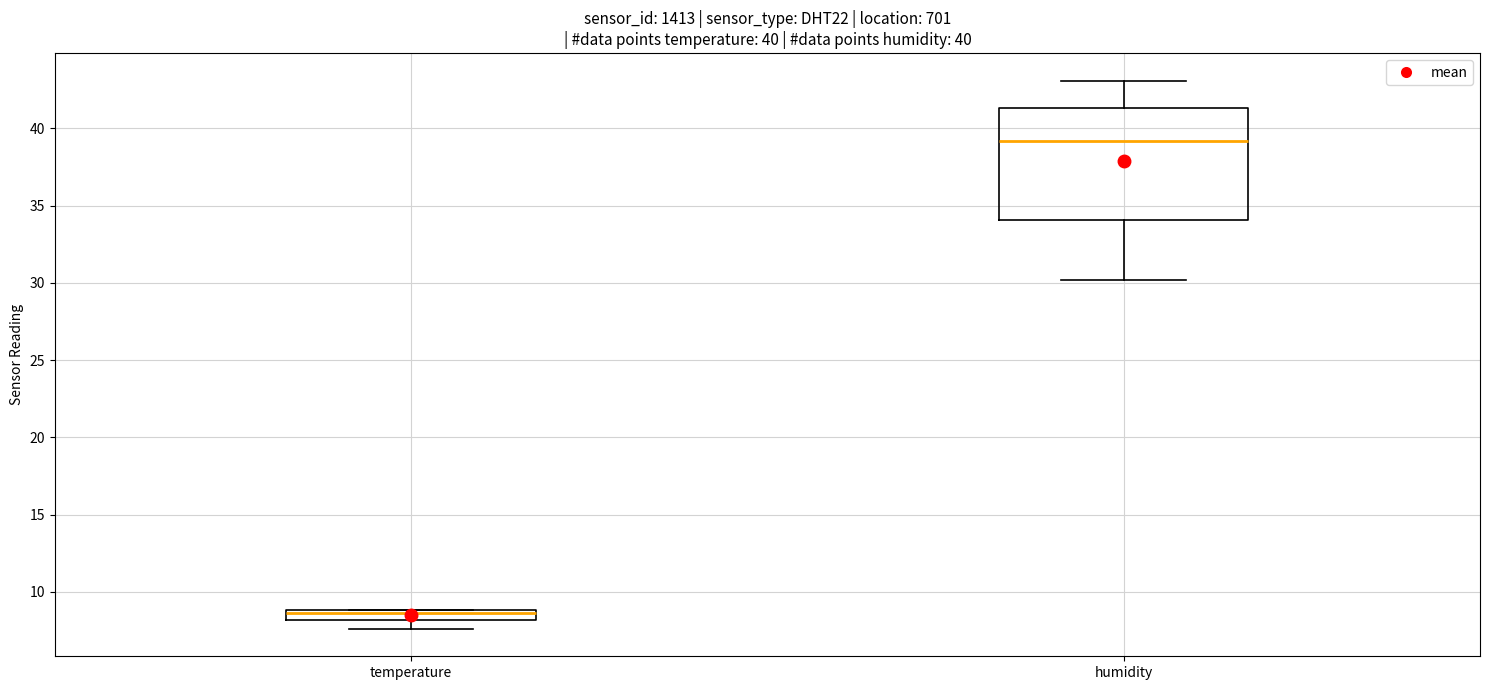

Which box has the lowest median line?

temperature